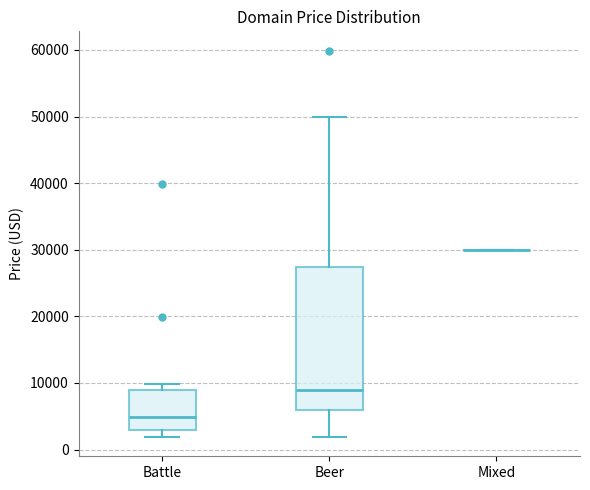

Reading left to right, transcribe this box plot: for each box, give where its median line is, the range the box spans, and where its two whiskers end, as read against the y-axis. The values are not printed on the chart, so give them approximately, as read against the axis.

Battle: median 5000, box 3000 to 9000, whiskers 2000 to 10000
Beer: median 9000, box 6000 to 27000, whiskers 2000 to 50000
Mixed: box collapsed to a line at 30000, whiskers 30000 to 30000